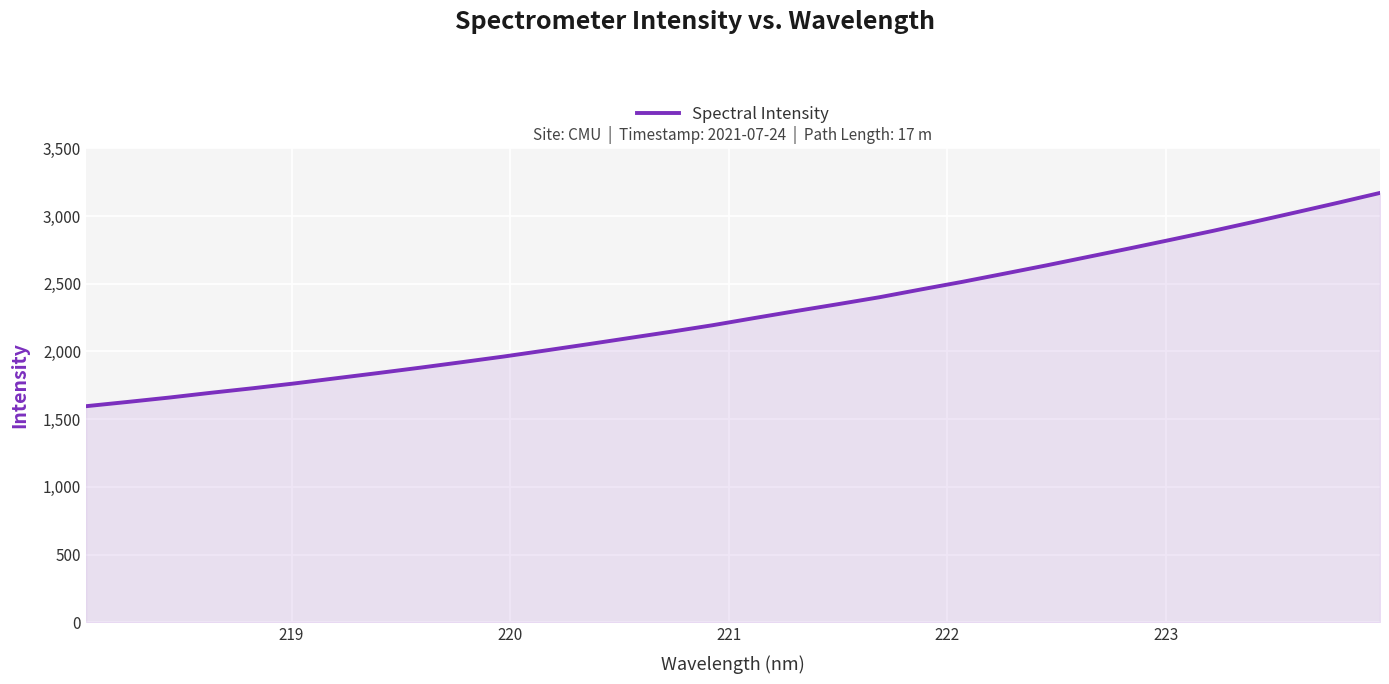

What is the smallest value displayed?

1596.0